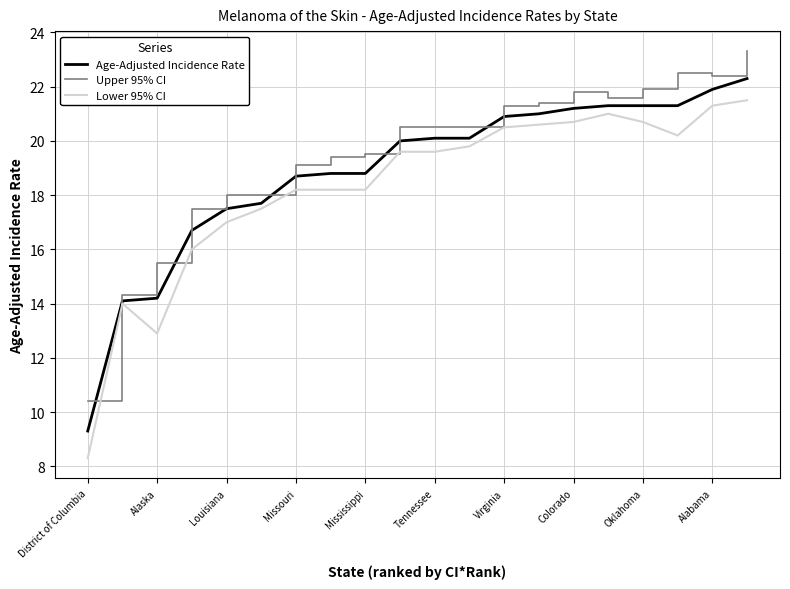

What is the maximum value shown in the chart?

23.3